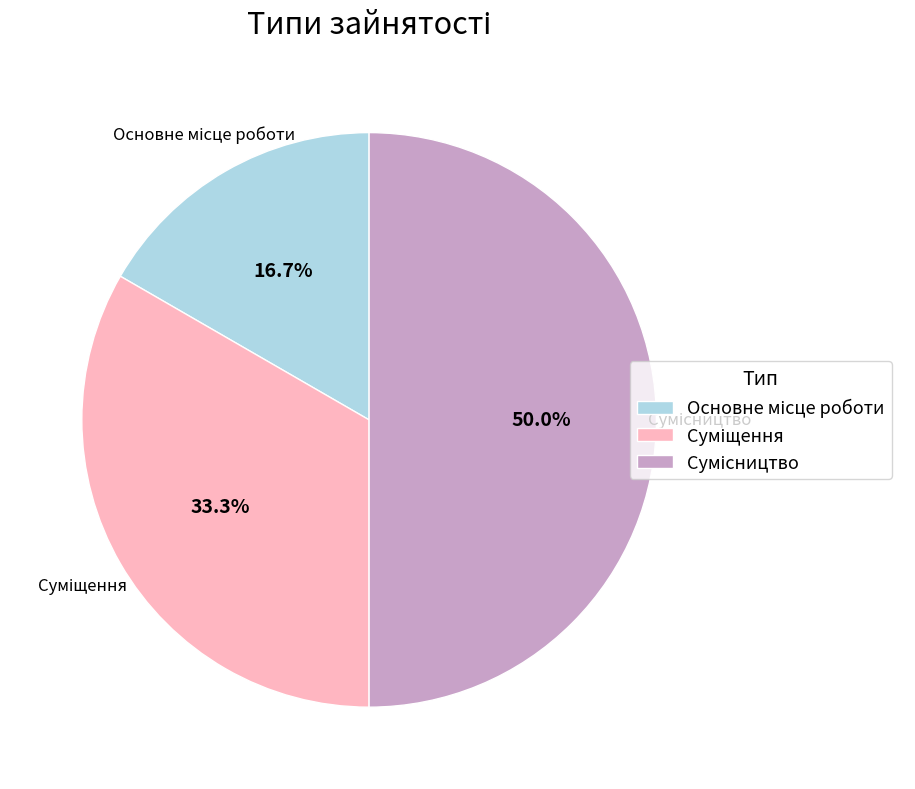

To the nearest percent, what is the difference between the largest and smallest slice percentages?

33%